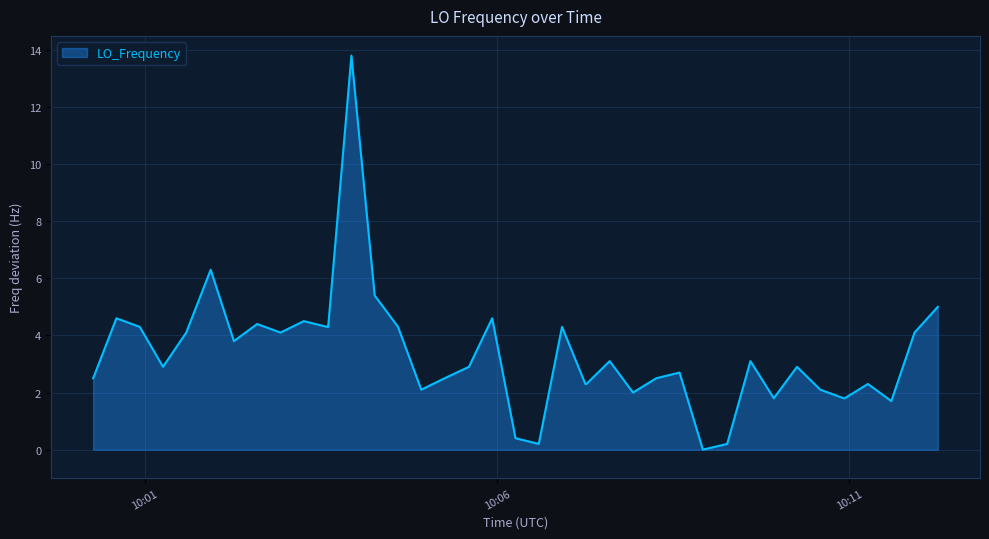

Does the chart display data point markers on the line(s)?

No